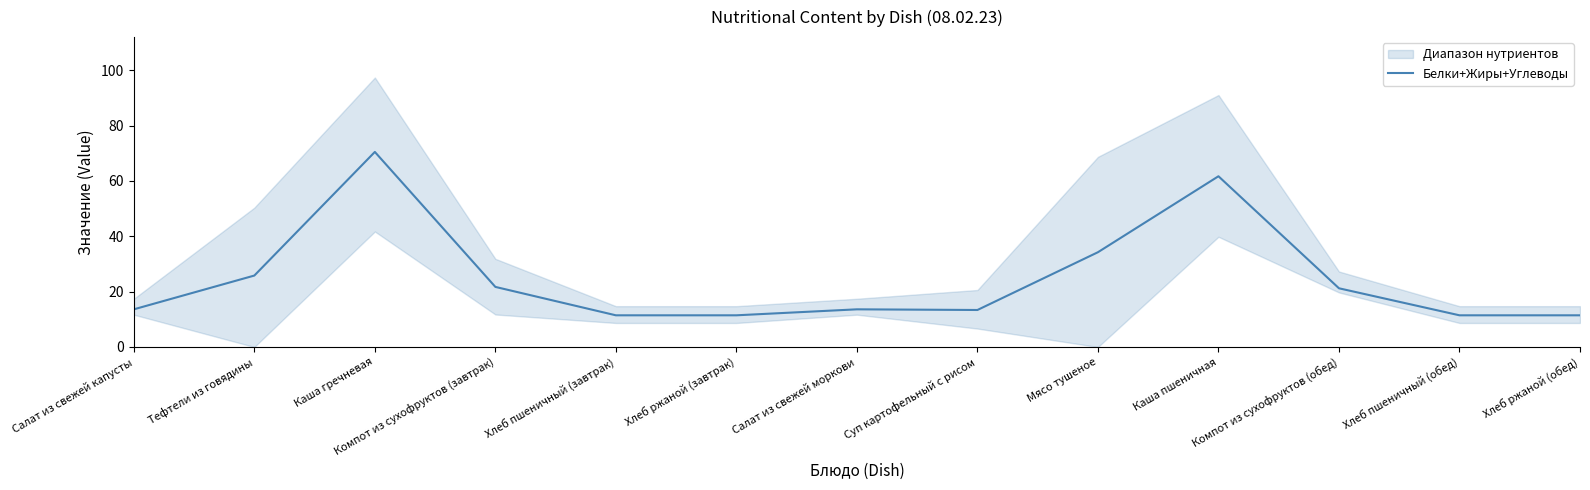

Is this an area chart (filled region under the line)?

No